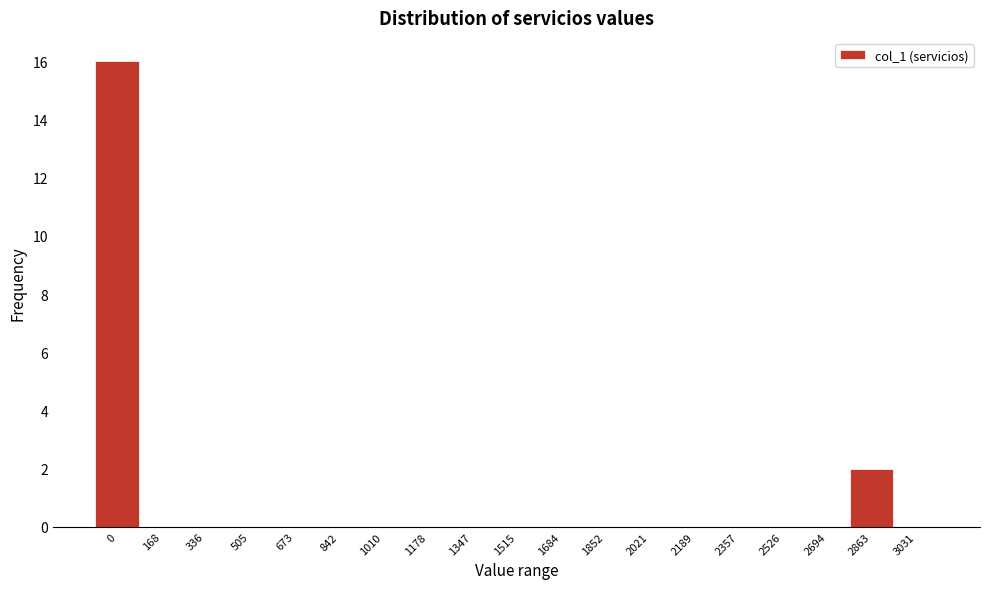

Reading left to right, extract all data points from this chart.

0=16	168=0	336=0	505=0	673=0	842=0	1010=0	1178=0	1347=0	1515=0	1684=0	1852=0	2021=0	2189=0	2357=0	2526=0	2694=0	2863=2	3031=0